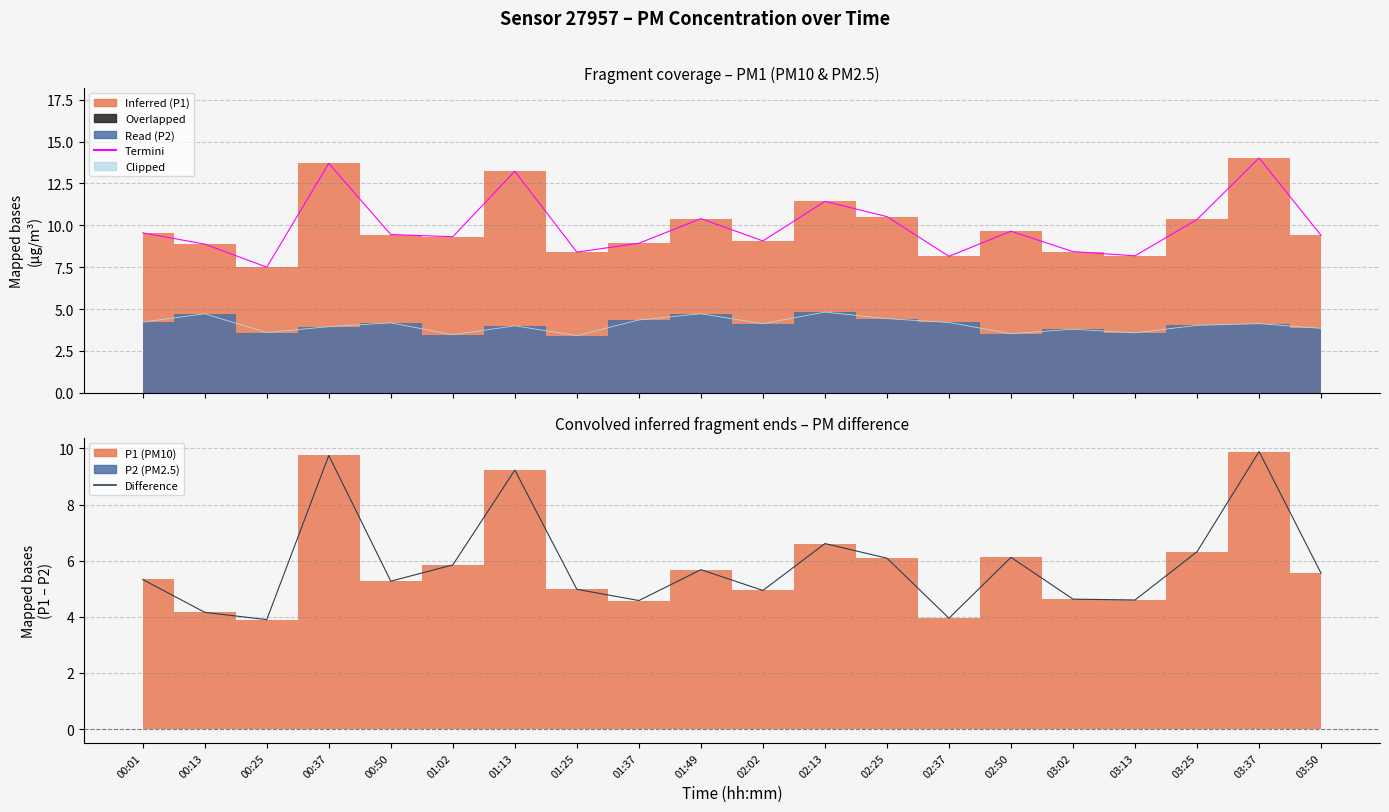

The P1 edge series shows 3.9 at 00:50. True or false?

False